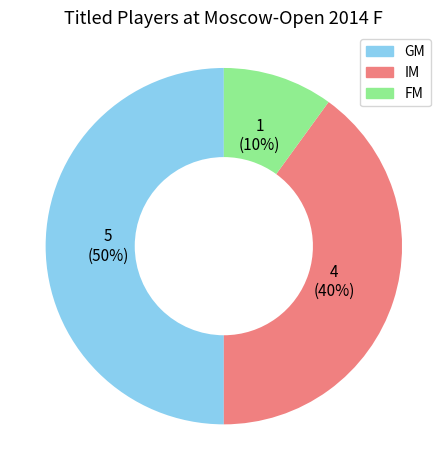

Rank the categories by value from highest to lowest.

GM, IM, FM